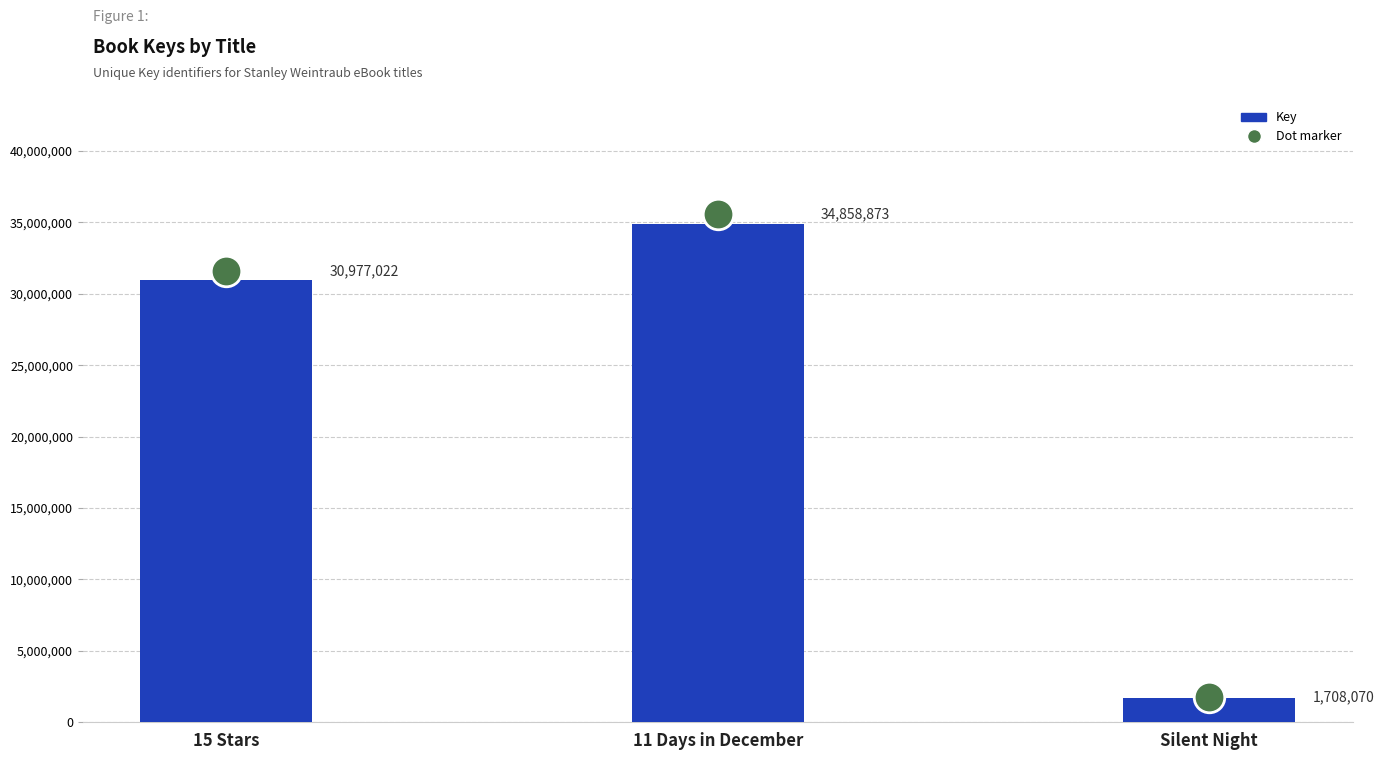

Is it true that the value at 15 Stars is 30977022?

True